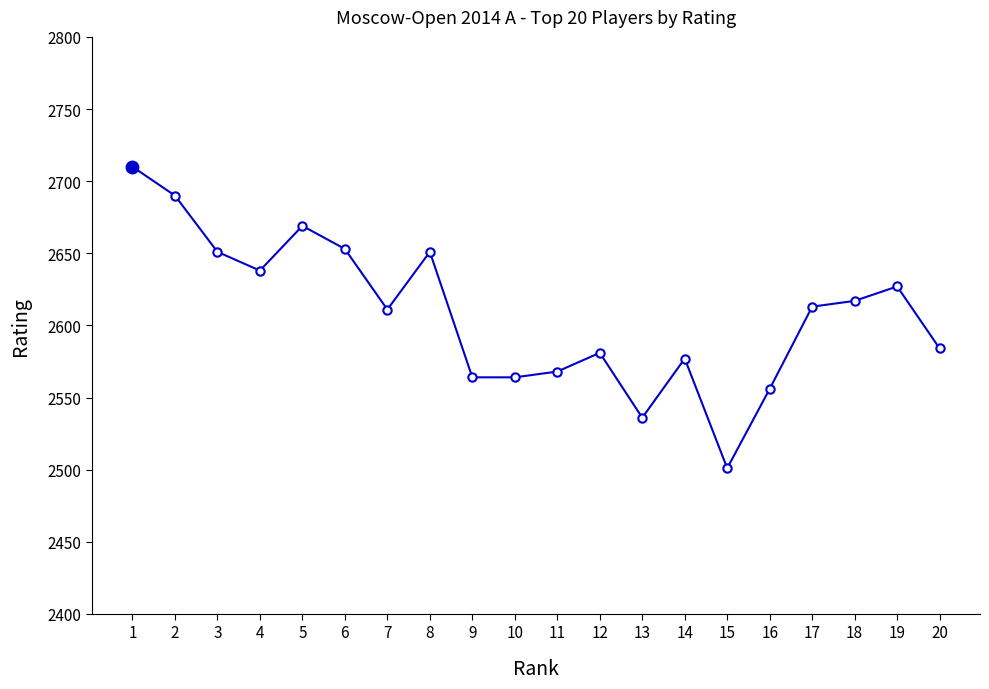

How many points are higher than both their immediate neighbors (excluding endpoints)?

5